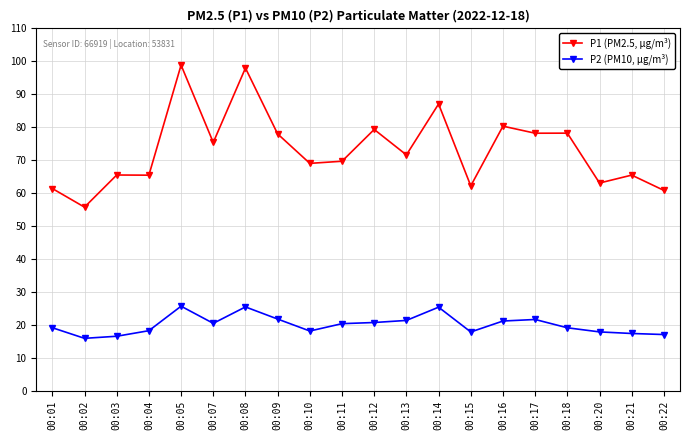

True or false: P2 (PM10, µg/m³) has more than 2 interior local peaks.

True